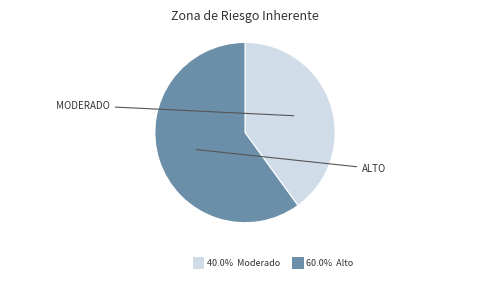

Is there a majority slice in this chart?

Yes